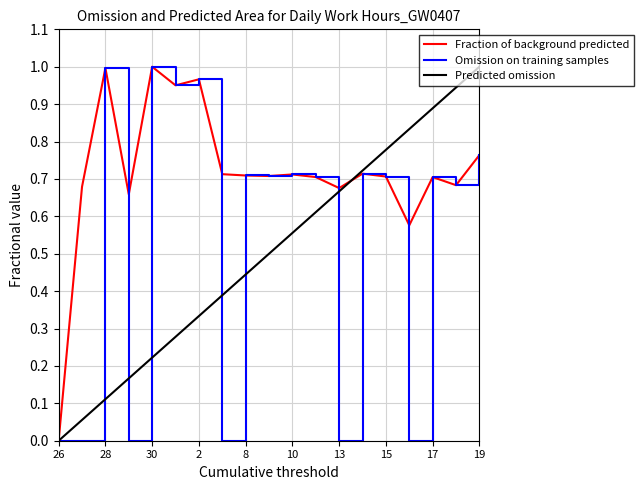

Which series has the largest total across all categories?

Fraction of background predicted